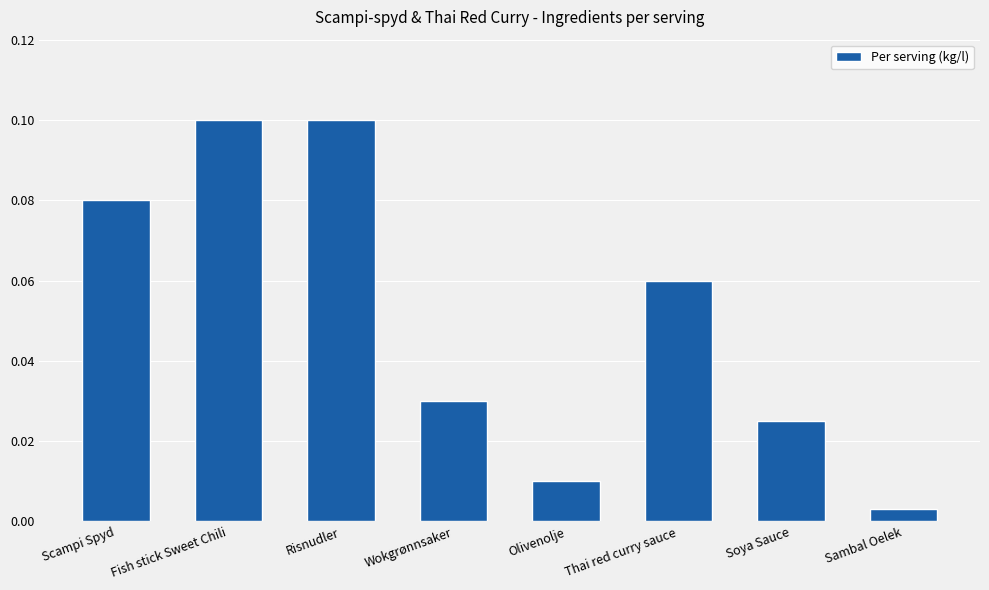

Is it true that the value at Thai red curry sauce is 0.0?

False